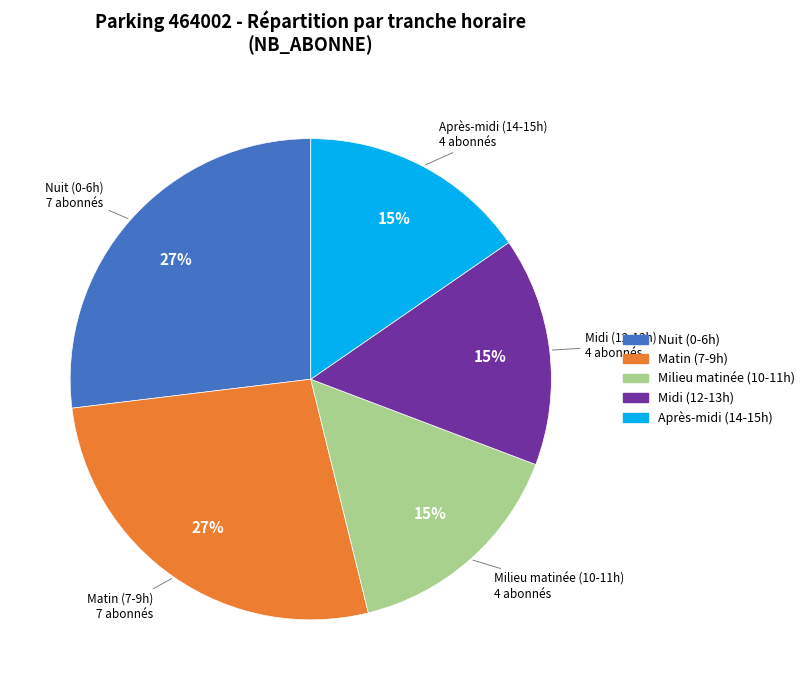

Is it true that Midi (12-13h) is 15% of the pie?

True